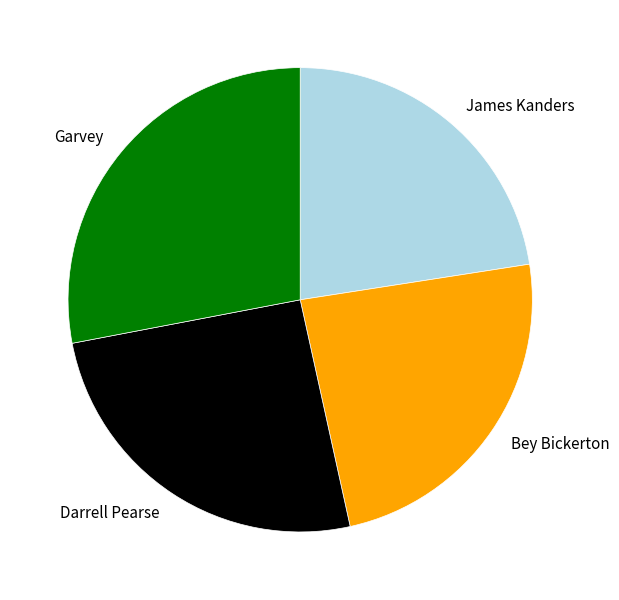

What is the ratio of the value at Darrell Pearse to the value at James Kanders?

1.1